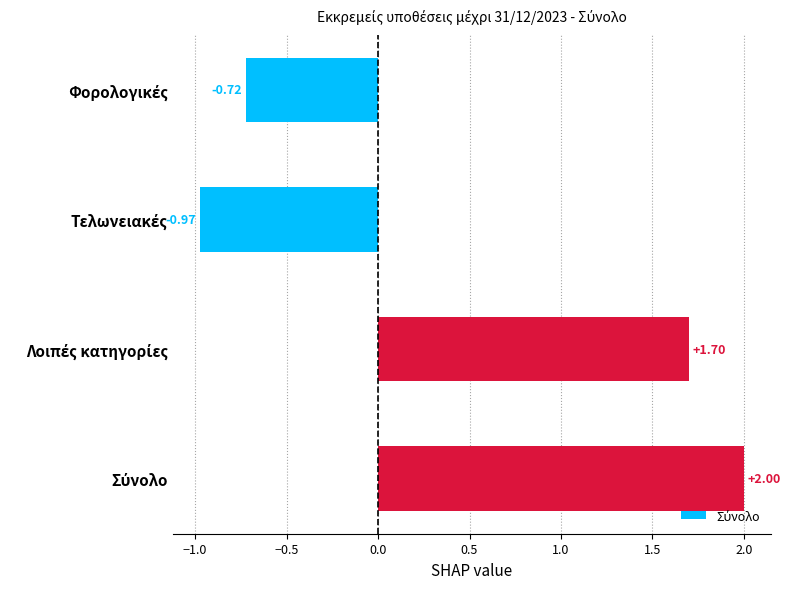

What is the average value?

0.5